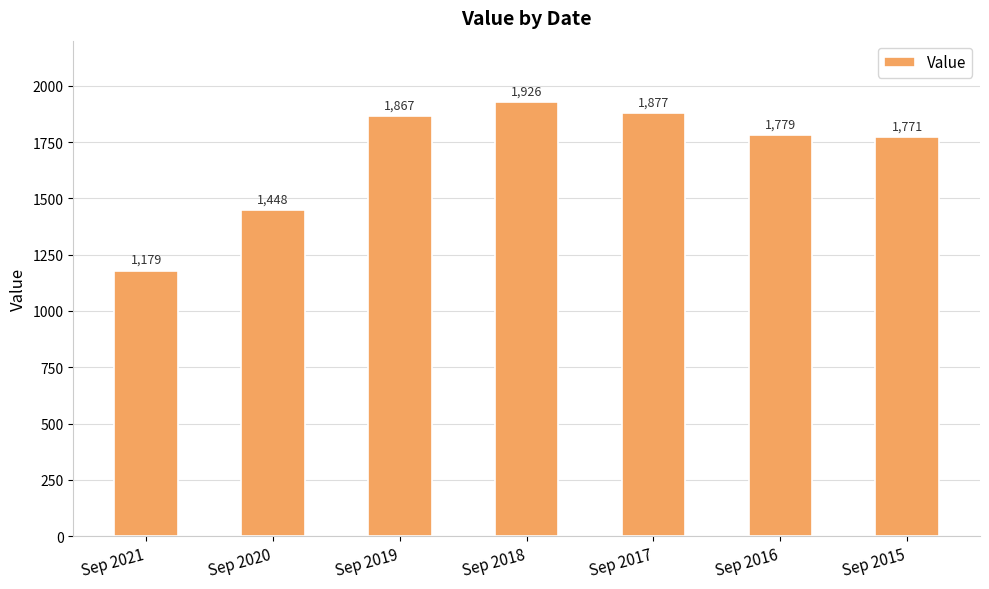

True or false: the data shows 723.2 at Sep 2015.

False